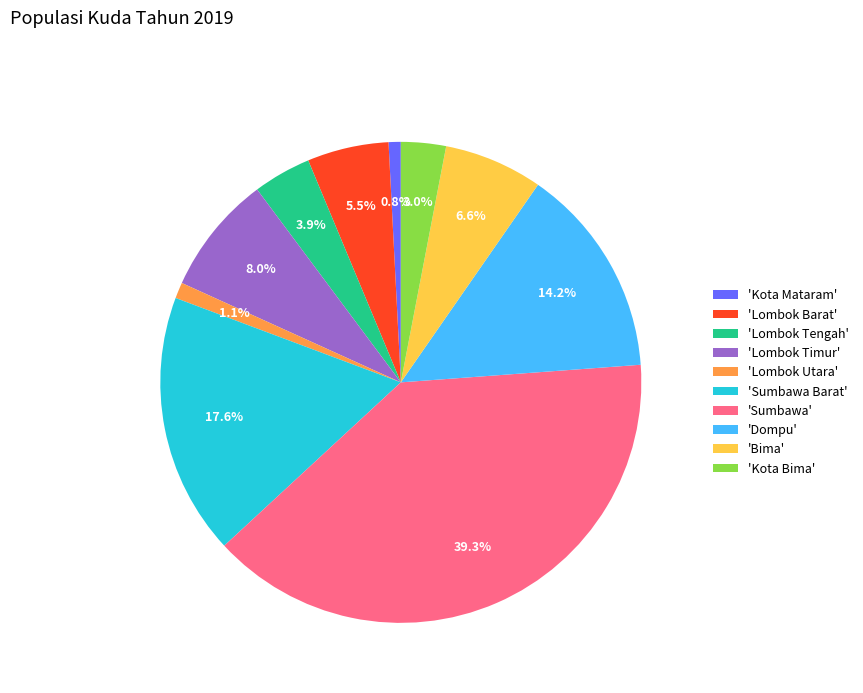

How many segments does this pie chart have?

10